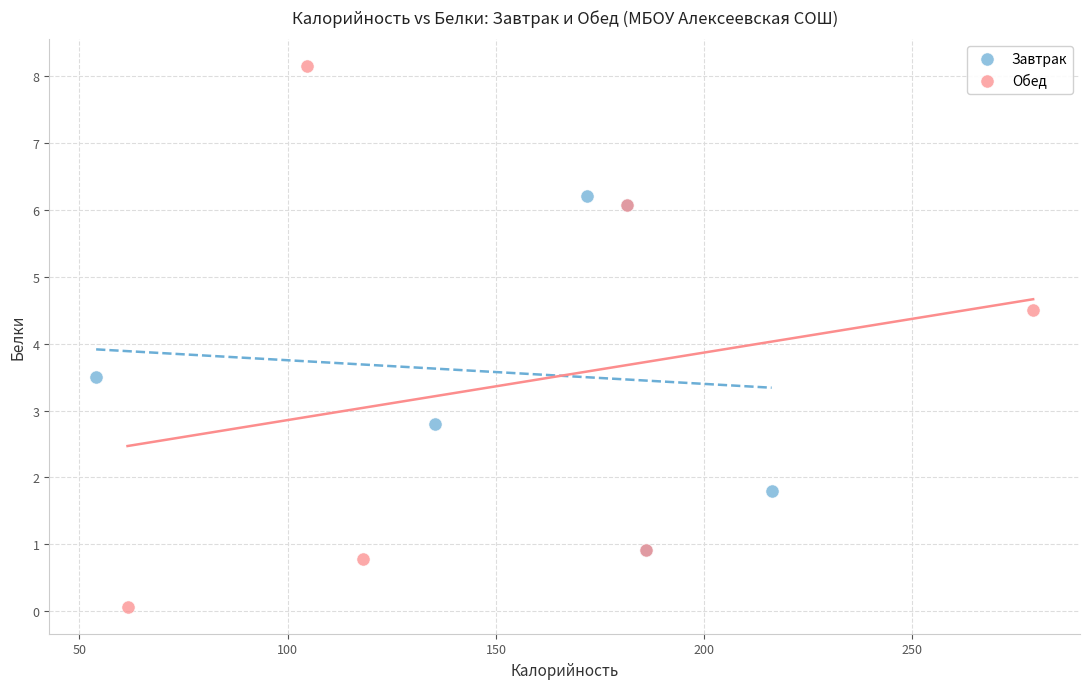

Which series has the widest spread of Y values?

Обед